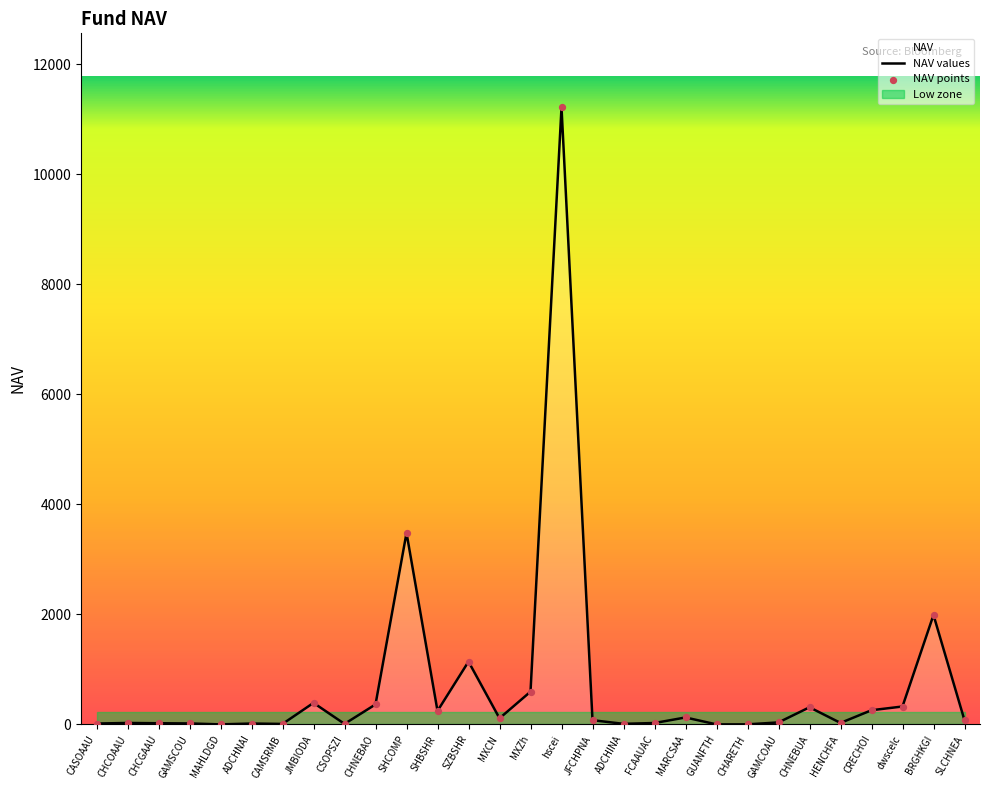

At how many categories does at least one series exceed 7152?

1